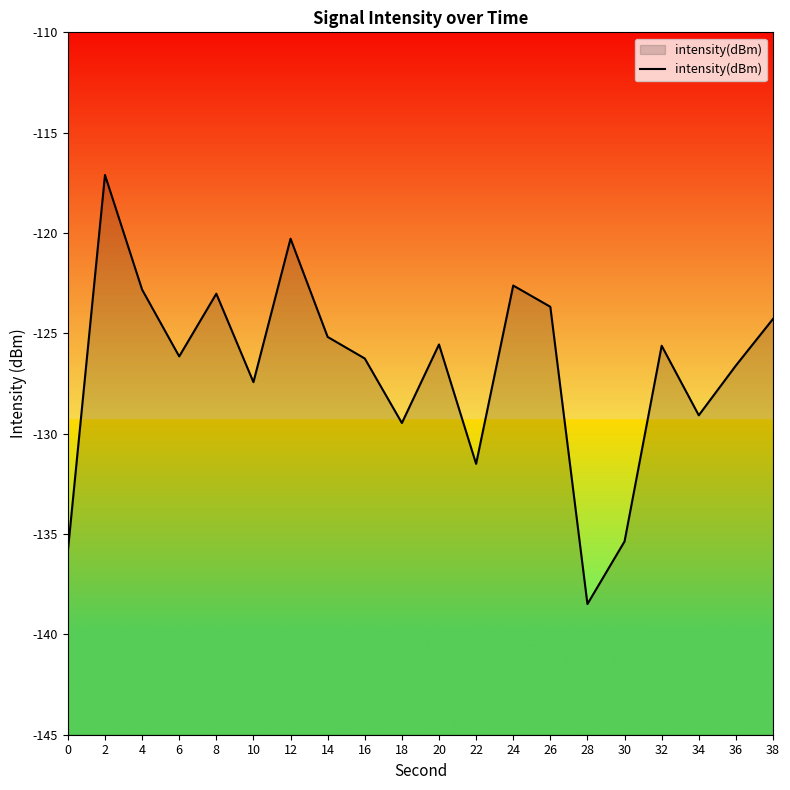

True or false: there are more than 1 points higher than both neighbors.

True